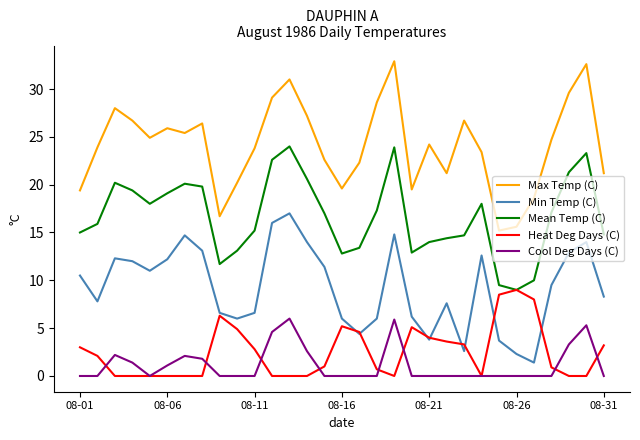

True or false: Min Temp (C) and Max Temp (C) intersect in this chart.

False